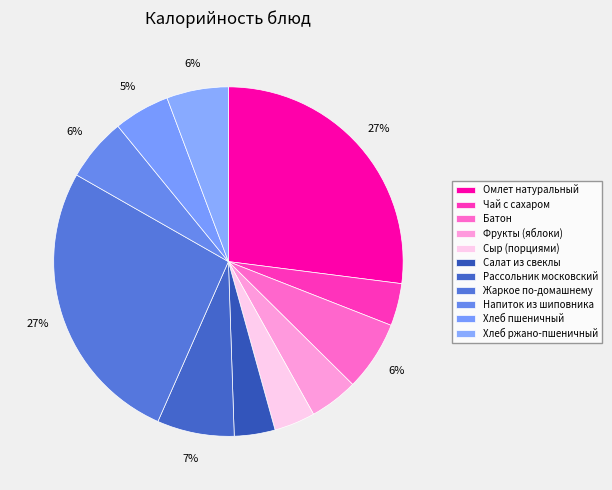

How many segments does this pie chart have?

11